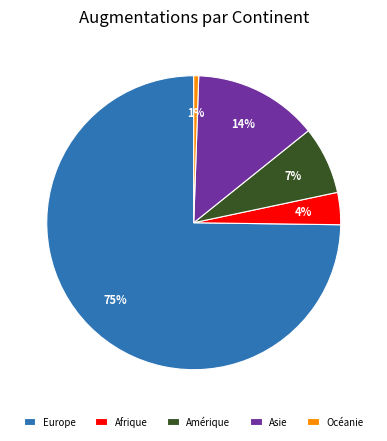

Rank the categories by value from lowest to highest.

Océanie, Afrique, Amérique, Asie, Europe